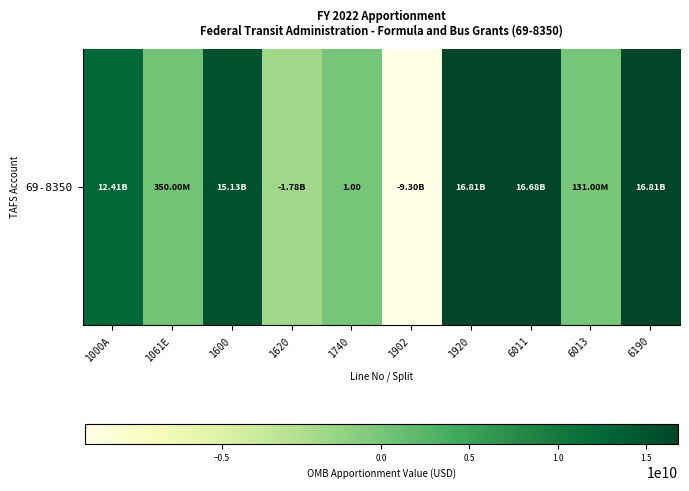

Where does the data first go above 12405136651?

1600